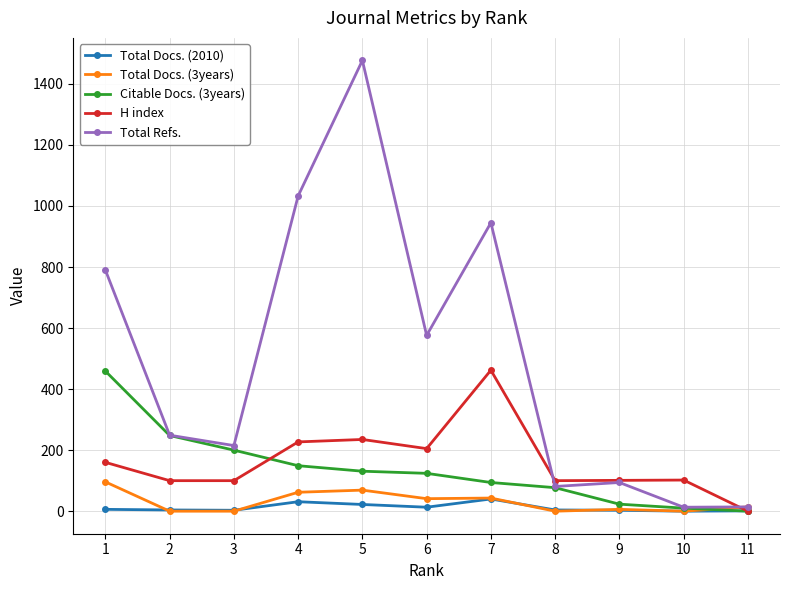

Is it true that Citable Docs. (3years) equals 77 at 8?

True